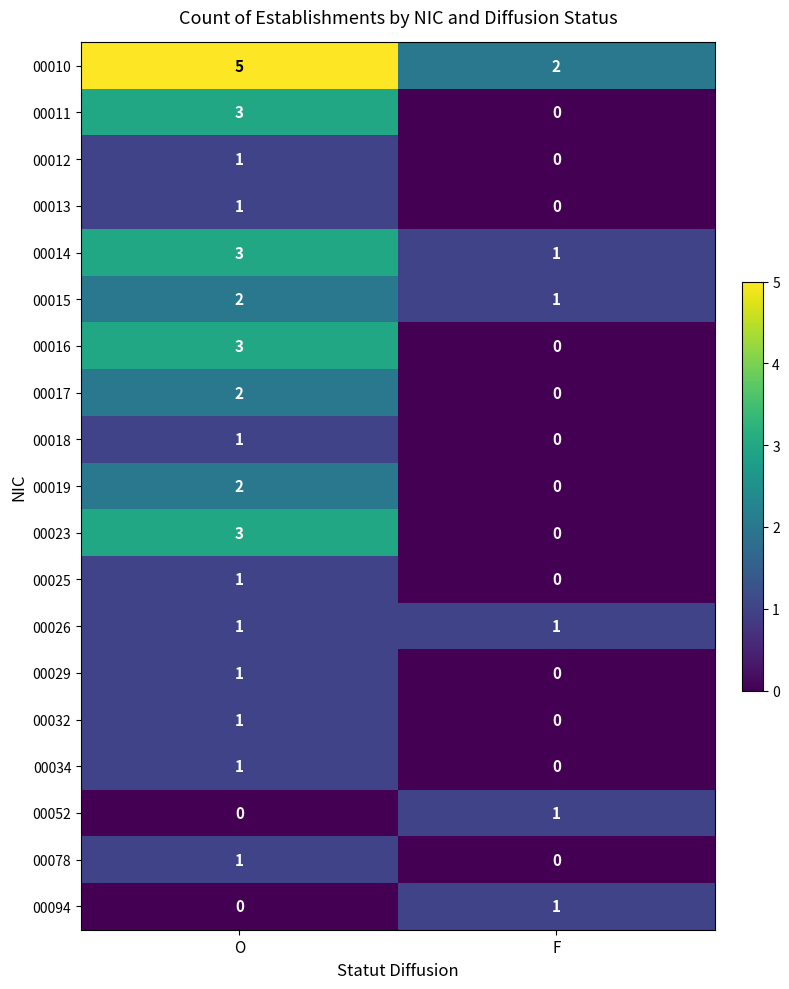

What is the greatest value displayed?

5